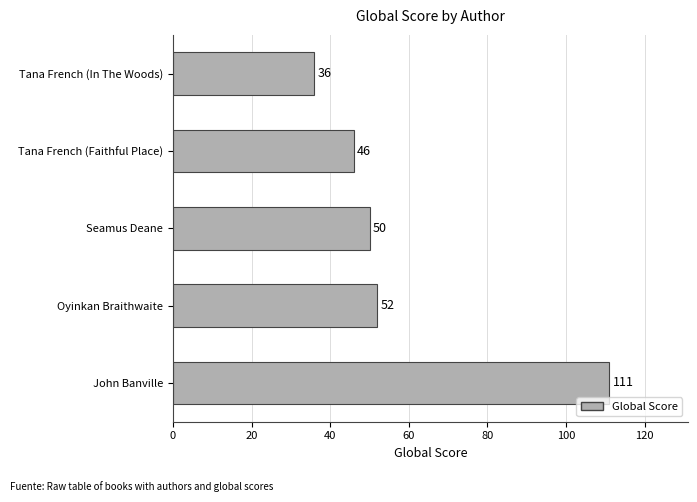

List the labels in order of value, smallest first.

Tana French (In The Woods), Tana French (Faithful Place), Seamus Deane, Oyinkan Braithwaite, John Banville